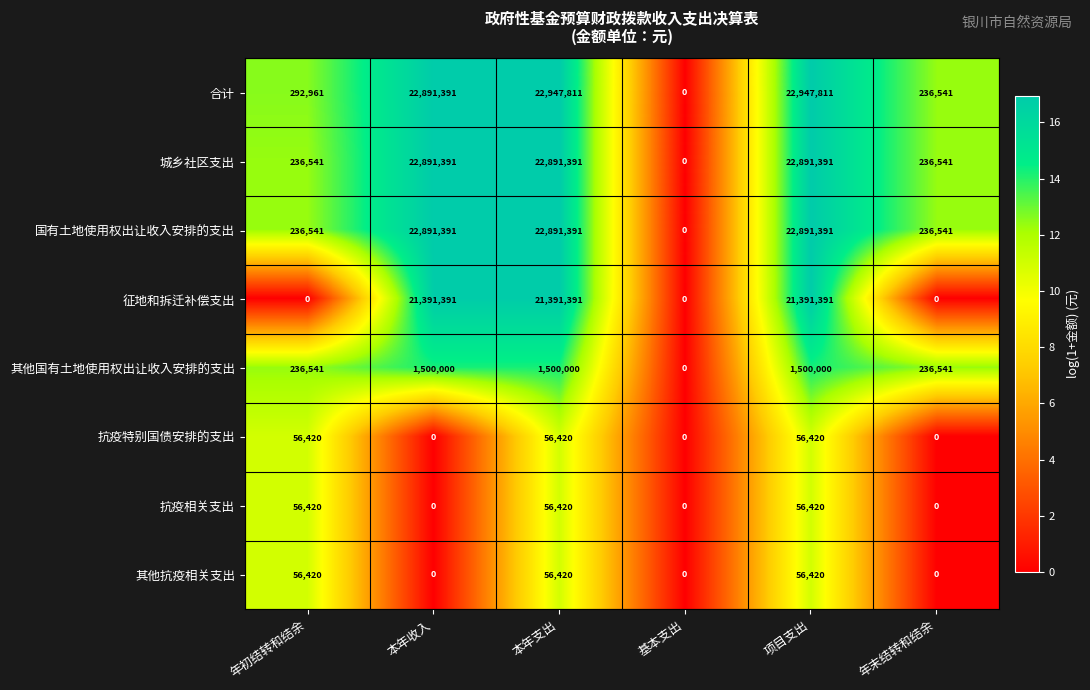

How many 其他抗疫相关支出 values are between 0 and 56420?

6